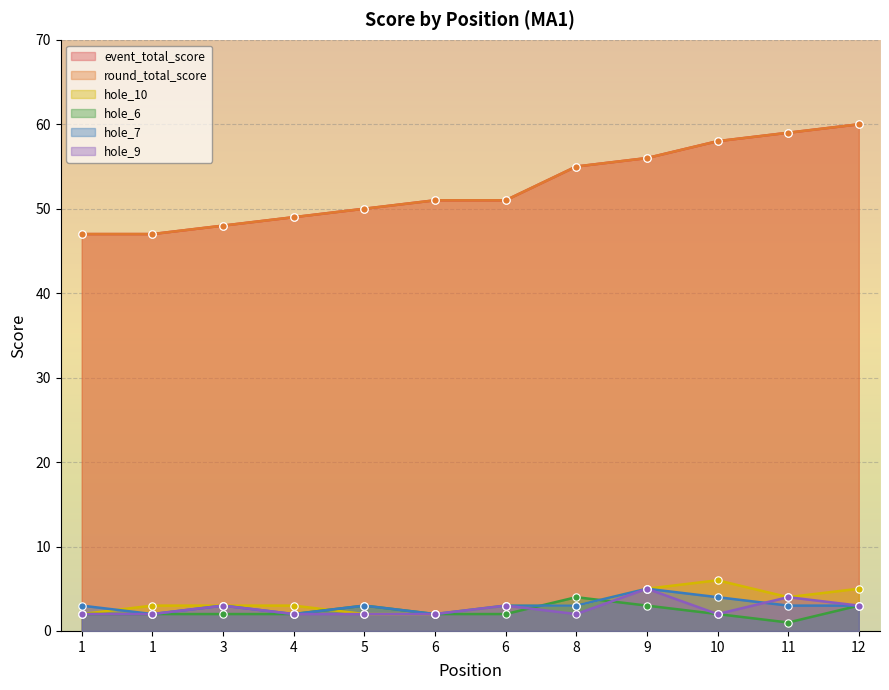

Which series reaches the maximum Y coordinate?

event_total_score